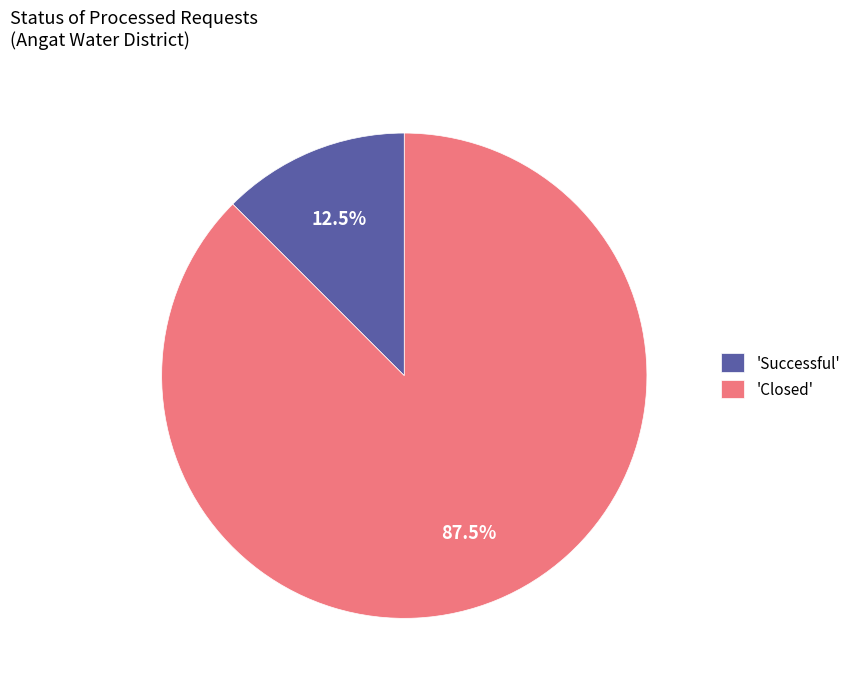

Rank the categories by value from highest to lowest.

'Closed', 'Successful'